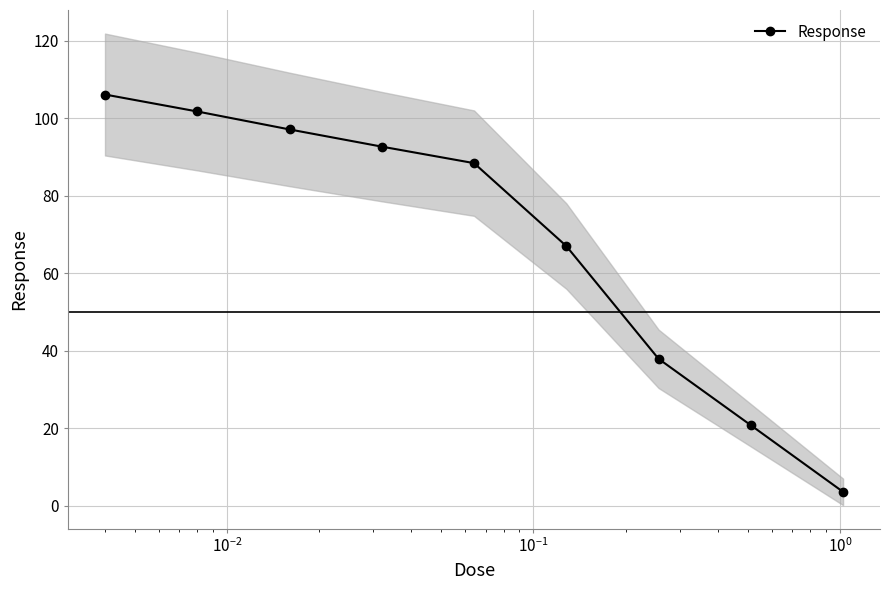

What is the maximum value for Response?

106.1